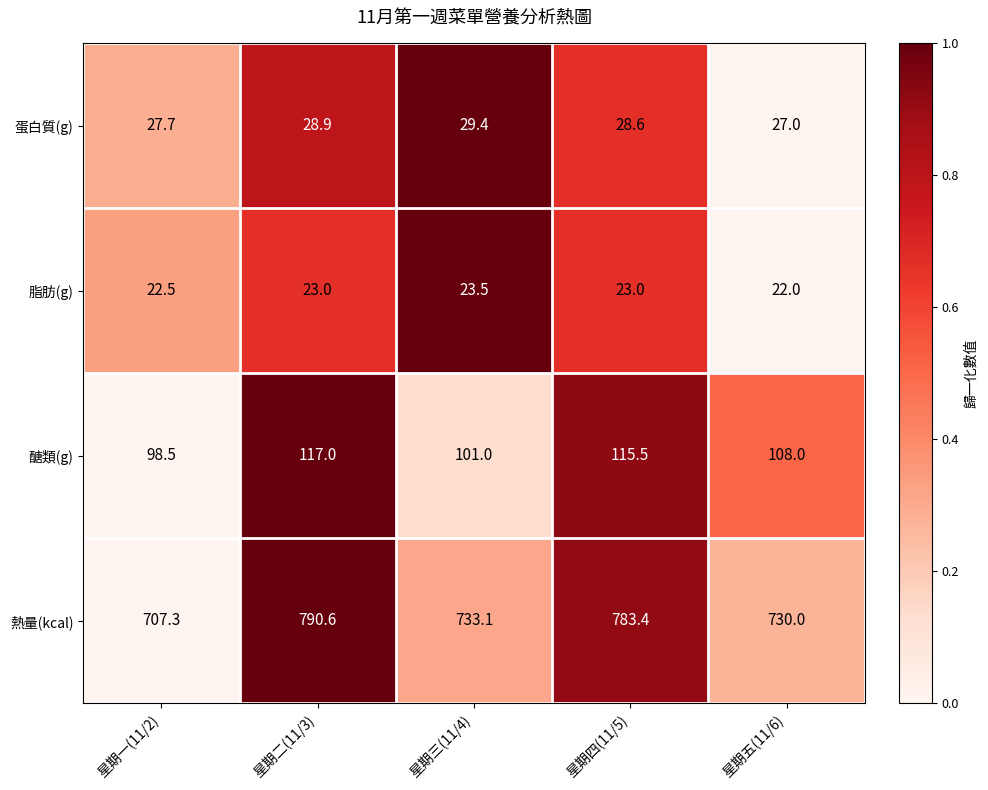

What is the difference between the maximum and minimum values in the 脂肪(g) series?

1.5